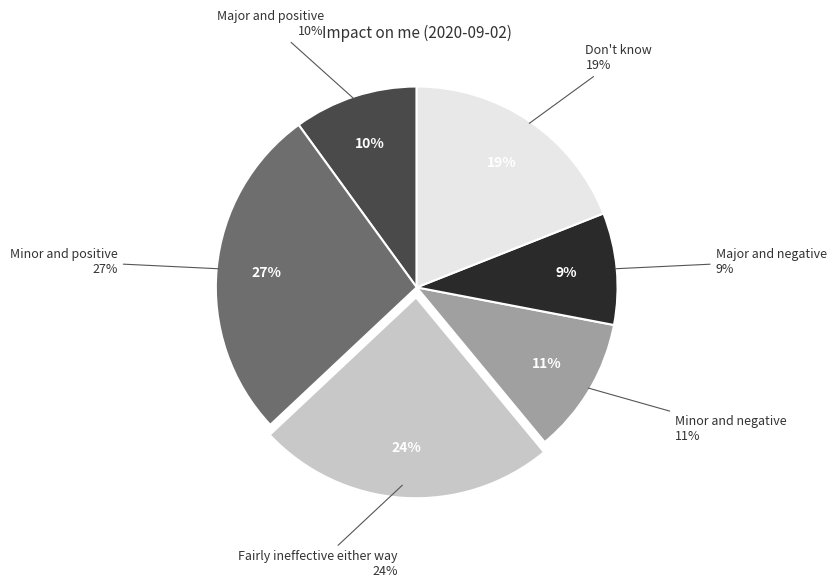

Which slice is the smallest?

Major and negative